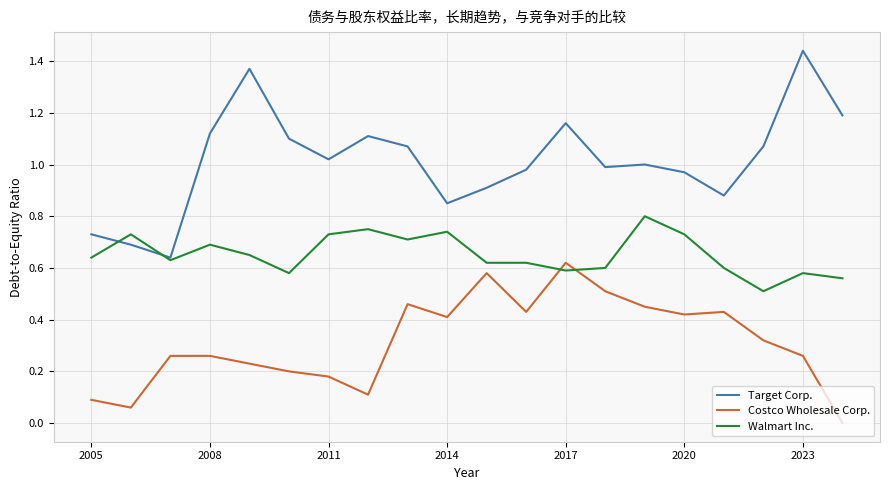

Rank the series by their average value, from highest to lowest.

Target Corp., Walmart Inc., Costco Wholesale Corp.